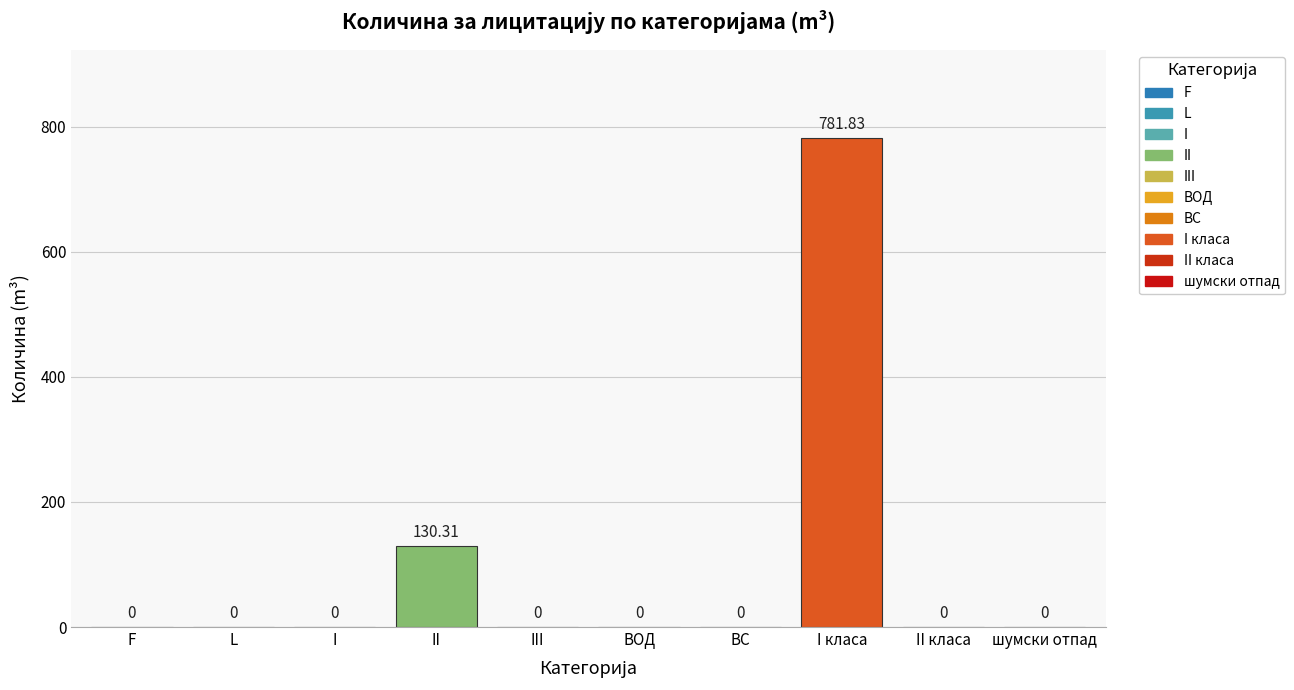

How many values are above zero?

2